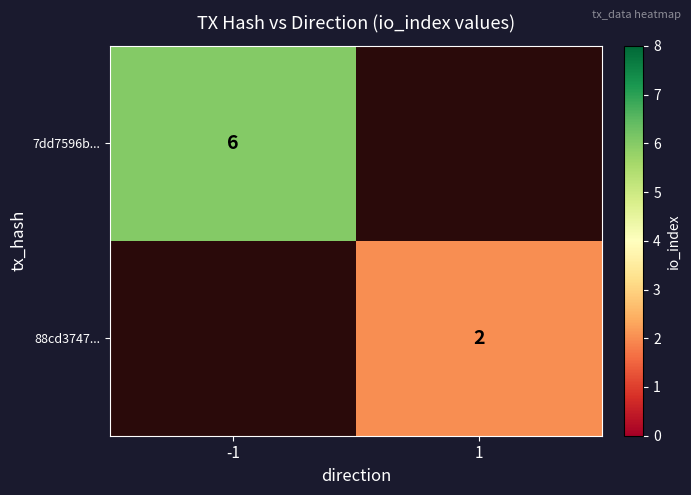

Is the value of 7dd7596b... at -1 greater than the value of 88cd3747... at 1?

Yes